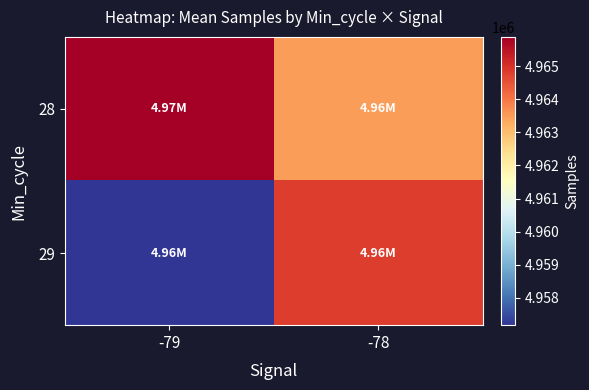

Which category has the lowest value across all series?

-79